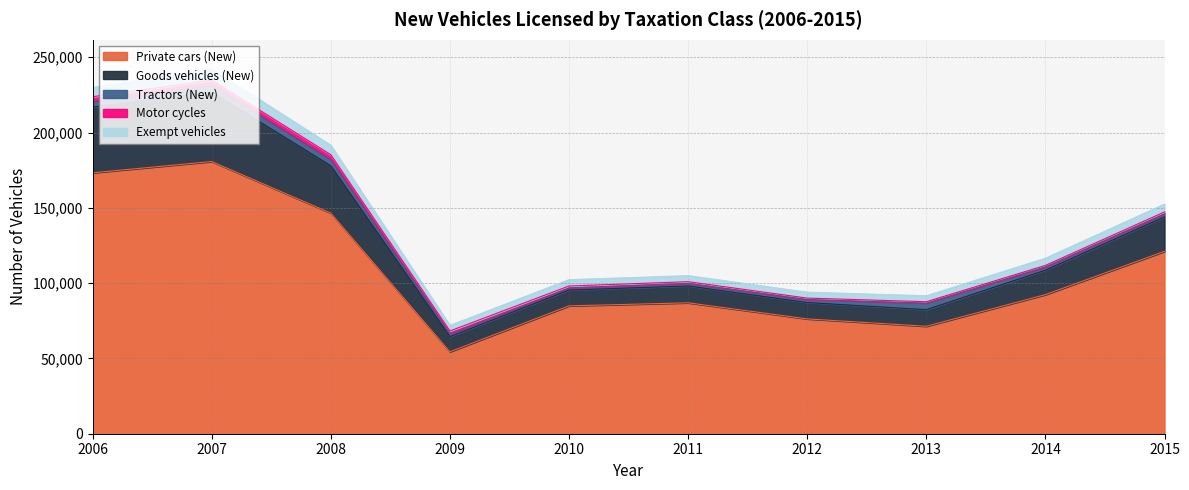

True or false: Motor cycles has a value of 3522 at 2007.

True